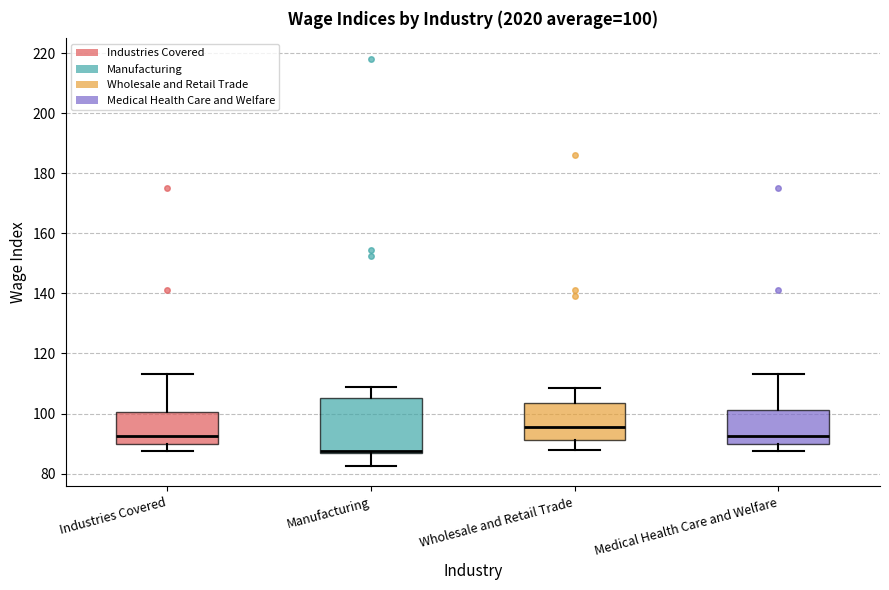

Which box has the lowest median line?

Manufacturing